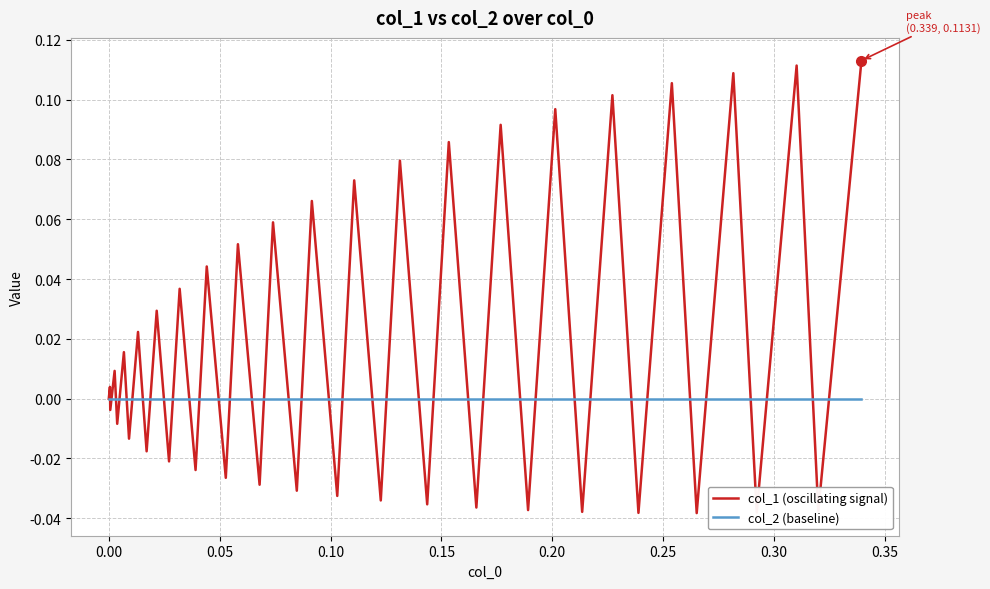

Which series has the largest total across all categories?

col_1 (oscillating signal)